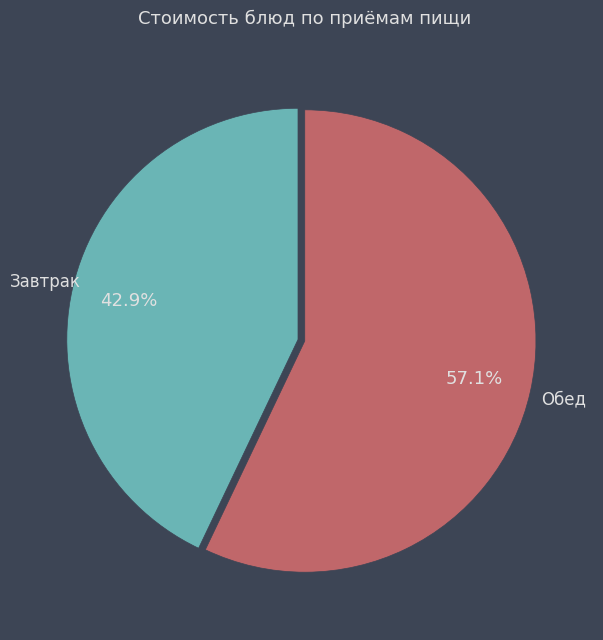

Is there any slice that represents more than half of the pie?

Yes